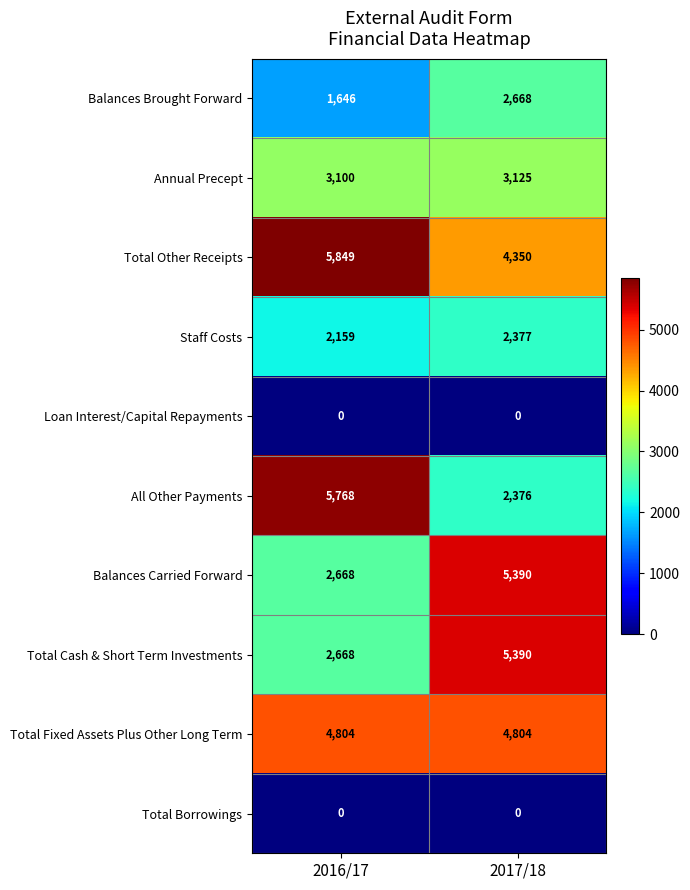

List the labels in order of Total Cash & Short Term Investments value, smallest first.

2016/17, 2017/18